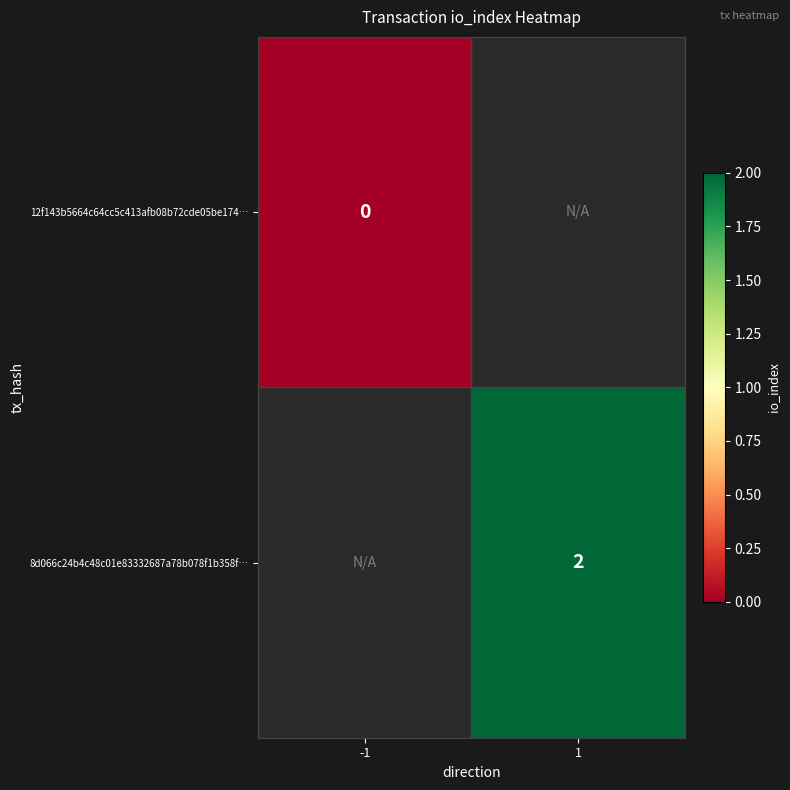

How many series are shown in this chart?

2